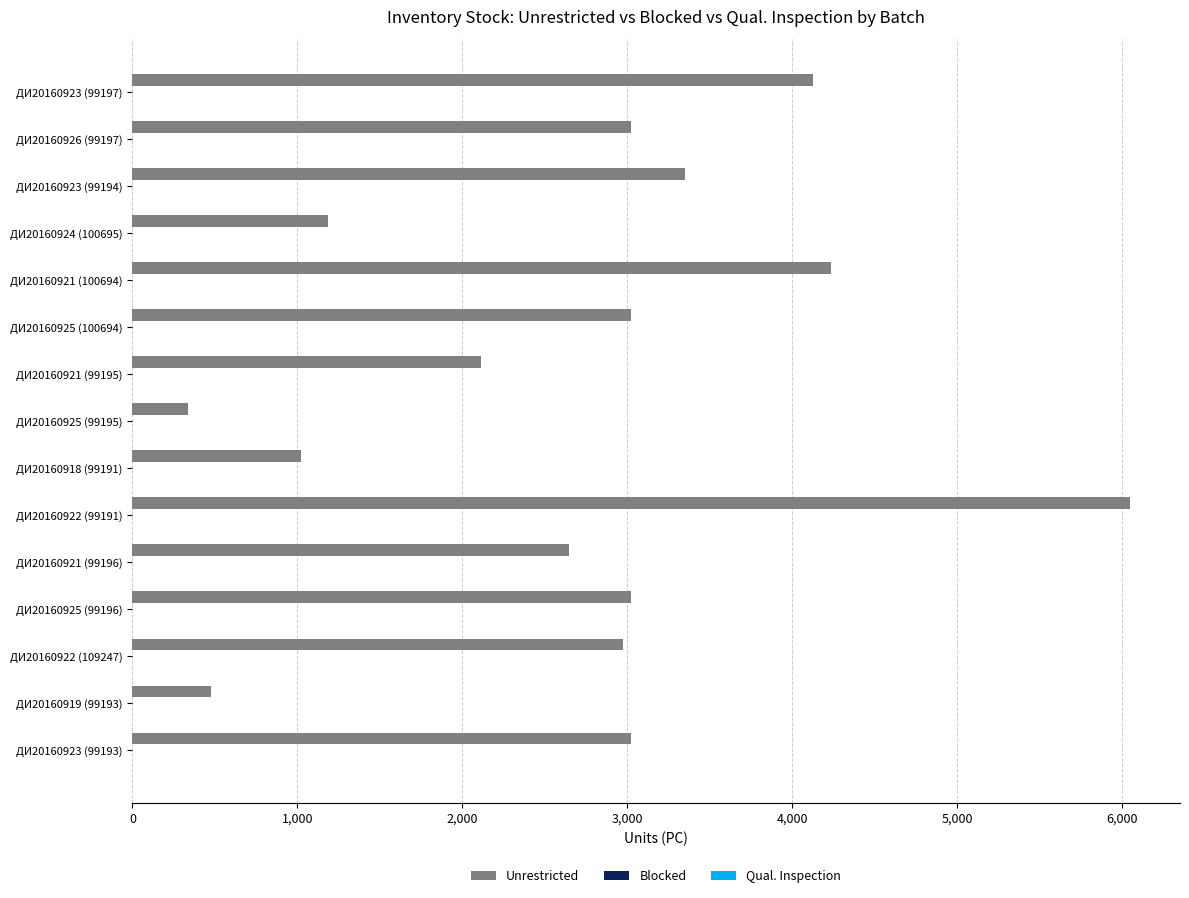

Between ДИ20160925 (99195) and ДИ20160923 (99193), which is larger?

ДИ20160923 (99193)